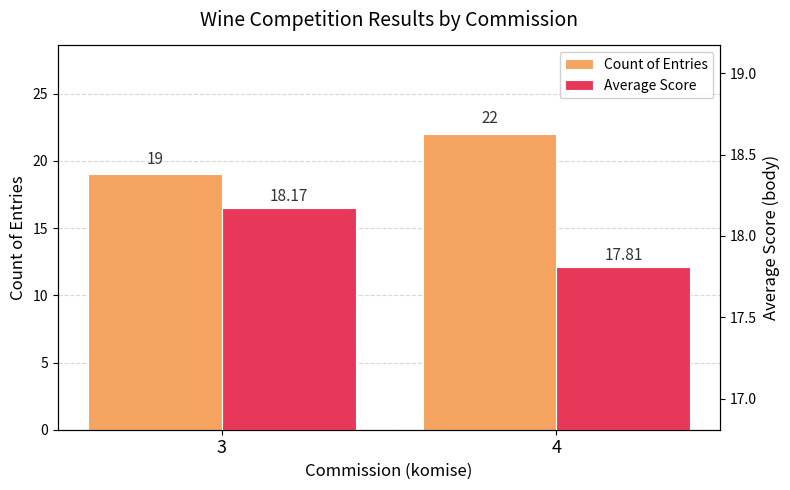

What is the value of the Count of Entries bar at the 2nd from the left?

22.0